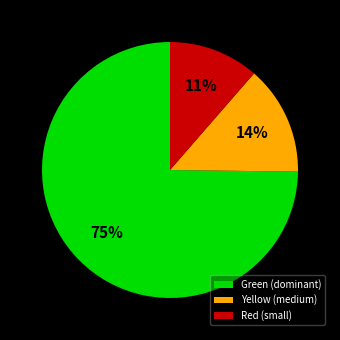

Count the number of slices in the pie.

3